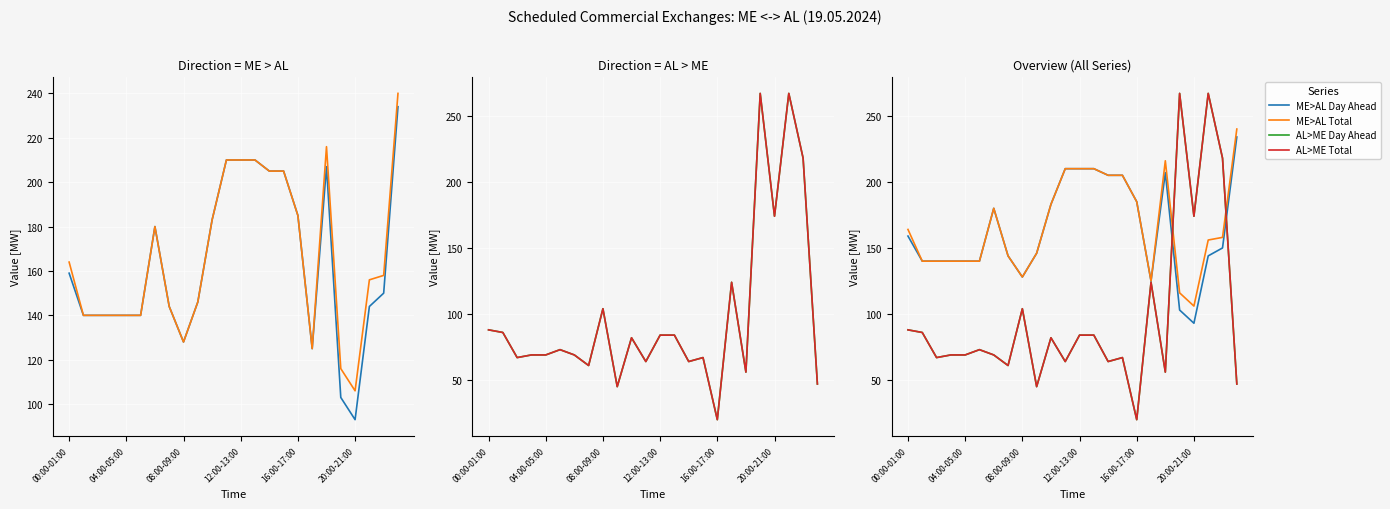

What is the value of the Day Ahead [MW] point at the 23rd from the left?

218